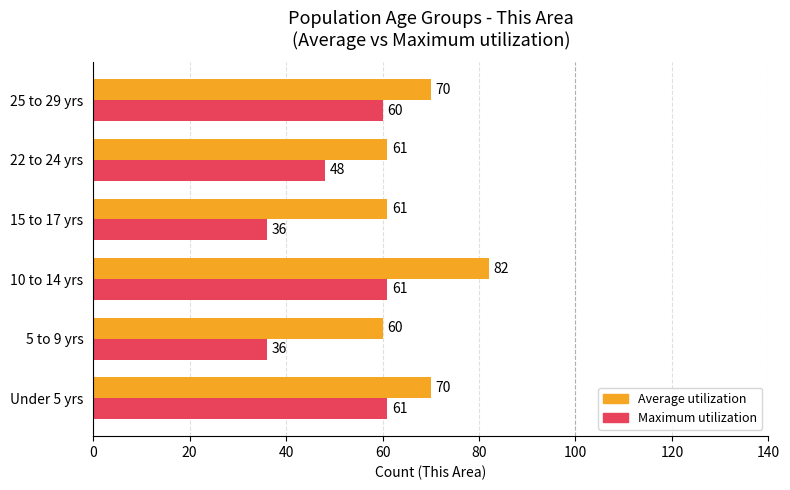

What is the sum of all Average utilization values?

404